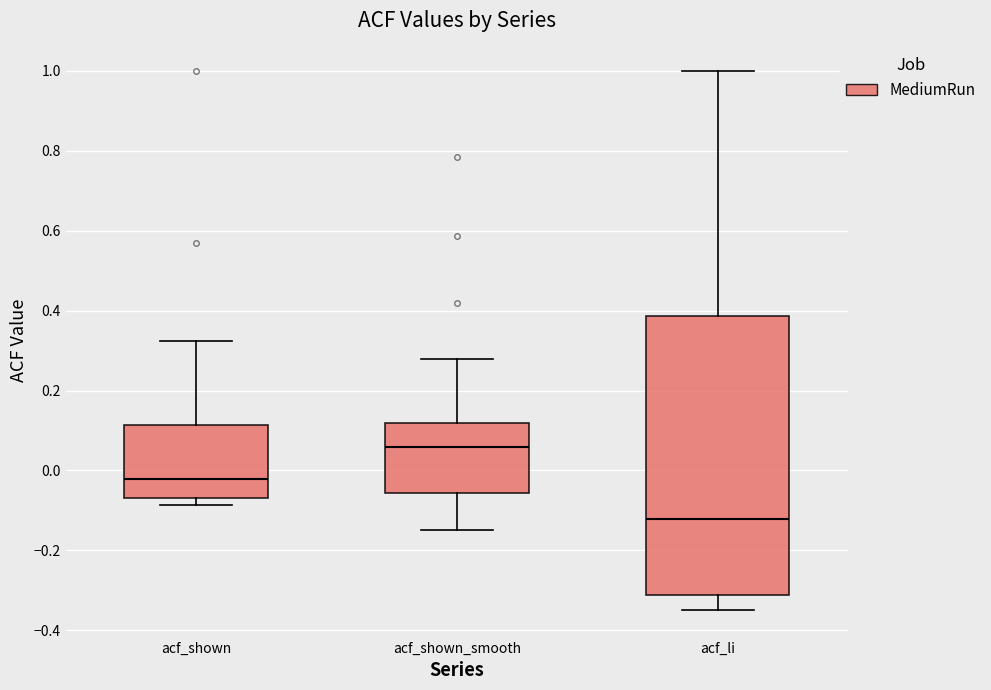

Reading left to right, transcribe this box plot: for each box, give where its median line is, the range the box spans, and where its two whiskers end, as read against the y-axis. The values are not printed on the chart, so give them approximately, as read against the axis.

acf_shown: median -0.02, box -0.06 to 0.12, whiskers -0.08 to 0.32
acf_shown_smooth: median 0.06, box -0.06 to 0.12, whiskers -0.14 to 0.28
acf_li: median -0.12, box -0.32 to 0.38, whiskers -0.34 to 1.00